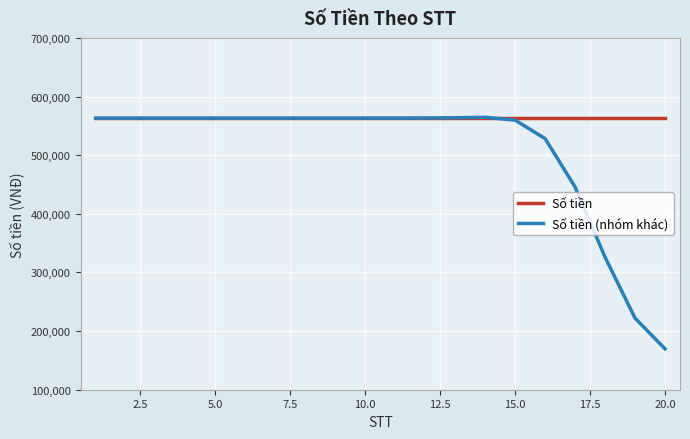

What is the sum of all Số tiền (nhóm khác) values?

10138736